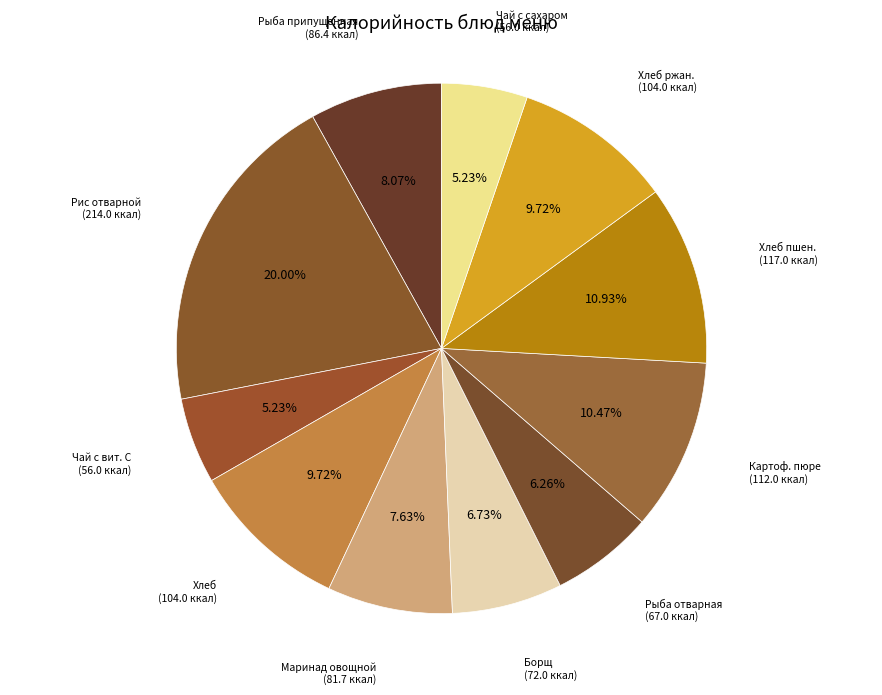

How many segments does this pie chart have?

11